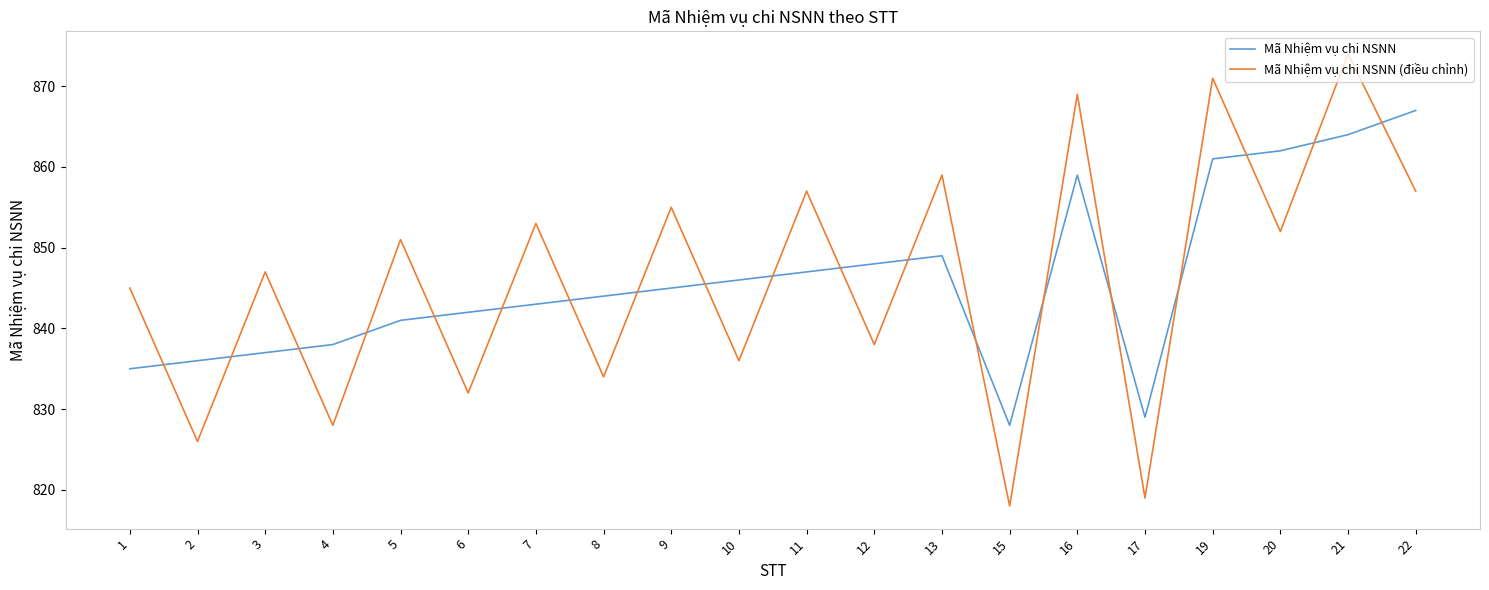

Reading left to right, extract all data points from this chart.

Mã Nhiệm vụ chi NSNN: 1=835	2=836	3=837	4=838	5=841	6=842	7=843	8=844	9=845	10=846	11=847	12=848	13=849	15=828	16=859	17=829	19=861	20=862	21=864	22=867
Mã Nhiệm vụ chi NSNN (điều chỉnh): 1=845	2=826	3=847	4=828	5=851	6=832	7=853	8=834	9=855	10=836	11=857	12=838	13=859	15=818	16=869	17=819	19=871	20=852	21=874	22=857